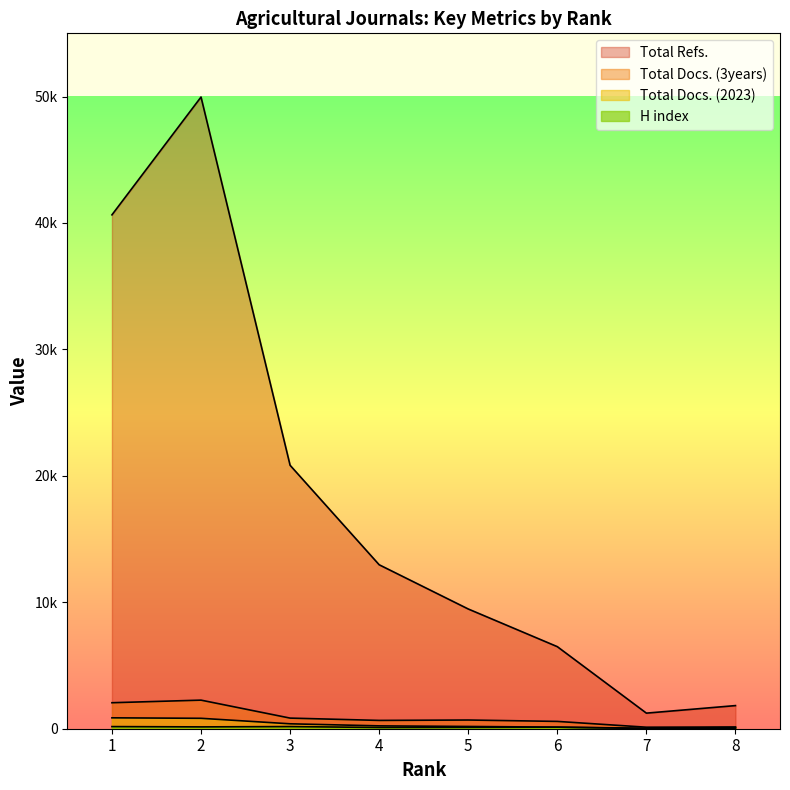

Where is the first local maximum for H index?

3